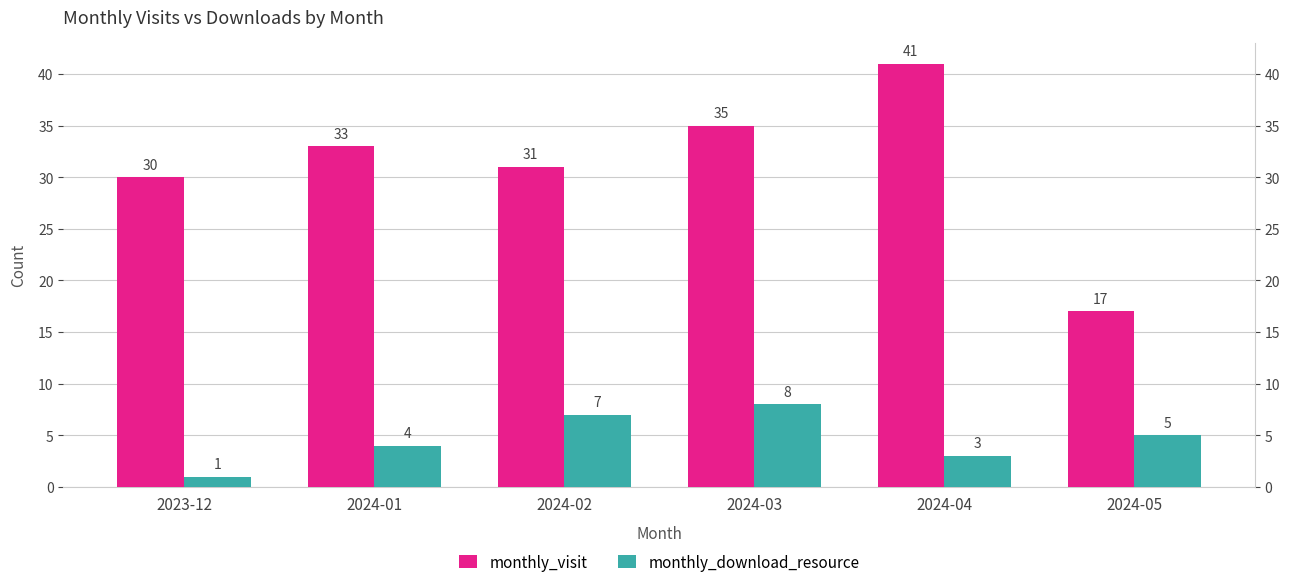

How many data points does each series have?

6